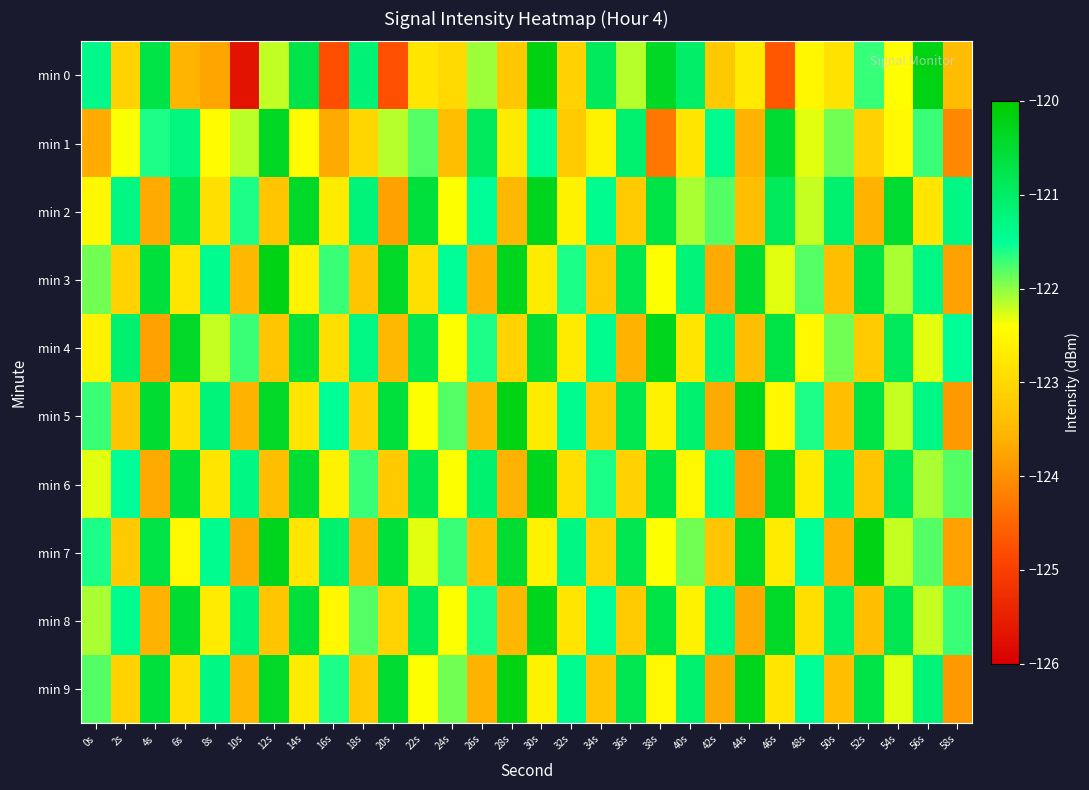

Which label corresponds to the largest value in the chart?

30s